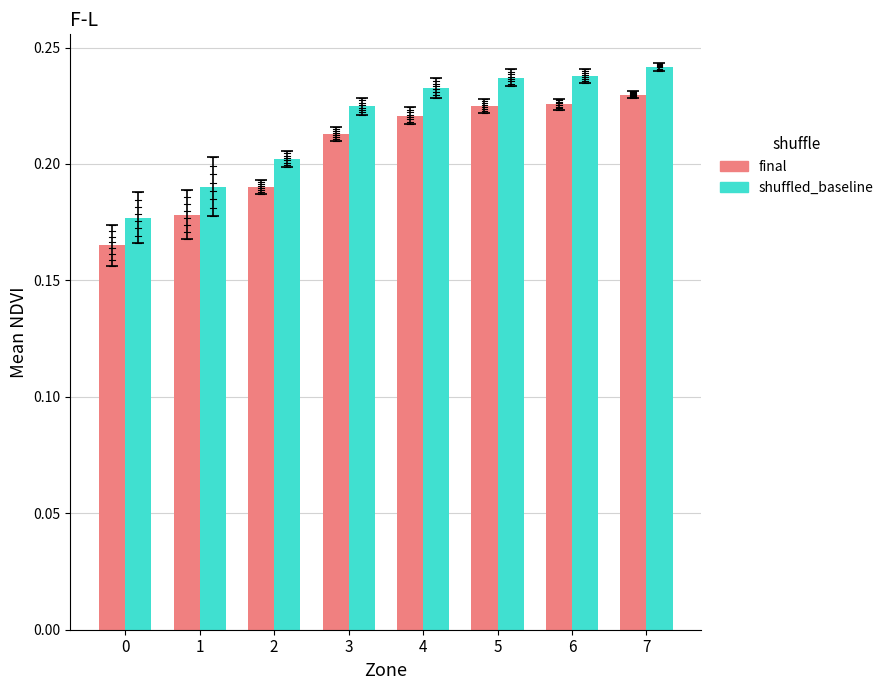

The final series shows 0.3 at 1. True or false?

False